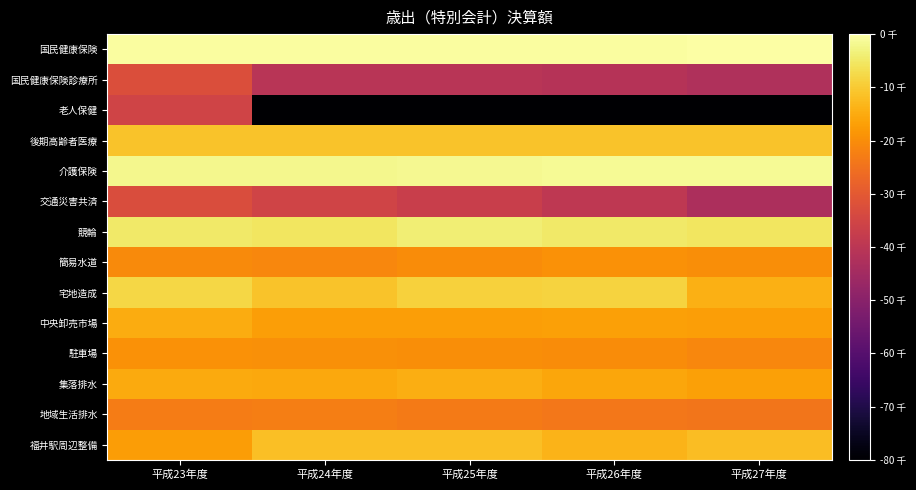

Reading left to right, transcribe all the data shown in this chart.

国民健康保険: 平成23年度=7.4	平成24年度=7.4	平成25年度=7.4	平成26年度=7.5	平成27年度=7.5
国民健康保険診療所: 平成23年度=4.4	平成24年度=3.7	平成25年度=3.7	平成26年度=3.7	平成27年度=3.5
老人保健: 平成23年度=4.2	平成24年度=0.0	平成25年度=0.0	平成26年度=0.0	平成27年度=0.0
後期高齢者医療: 平成23年度=6.4	平成24年度=6.5	平成25年度=6.5	平成26年度=6.5	平成27年度=6.5
介護保険: 平成23年度=7.3	平成24年度=7.3	平成25年度=7.3	平成26年度=7.3	平成27年度=7.4
交通災害共済: 平成23年度=4.4	平成24年度=4.2	平成25年度=4.0	平成26年度=3.8	平成27年度=3.5
競輪: 平成23年度=7.1	平成24年度=7.0	平成25年度=7.1	平成26年度=7.0	平成27年度=7.0
簡易水道: 平成23年度=5.6	平成24年度=5.5	平成25年度=5.6	平成26年度=5.7	平成27年度=5.6
宅地造成: 平成23年度=6.7	平成24年度=6.5	平成25年度=6.7	平成26年度=6.7	平成27年度=6.2
中央卸売市場: 平成23年度=6.1	平成24年度=5.9	平成25年度=5.9	平成26年度=5.9	平成27年度=5.9
駐車場: 平成23年度=5.7	平成24年度=5.7	平成25年度=5.6	平成26年度=5.6	平成27年度=5.5
集落排水: 平成23年度=6.1	平成24年度=6.0	平成25年度=6.1	平成26年度=6.0	平成27年度=5.9
地域生活排水: 平成23年度=5.3	平成24年度=5.4	平成25年度=5.3	平成26年度=5.3	平成27年度=5.2
福井駅周辺整備: 平成23年度=5.9	平成24年度=6.4	平成25年度=6.4	平成26年度=6.2	平成27年度=6.4